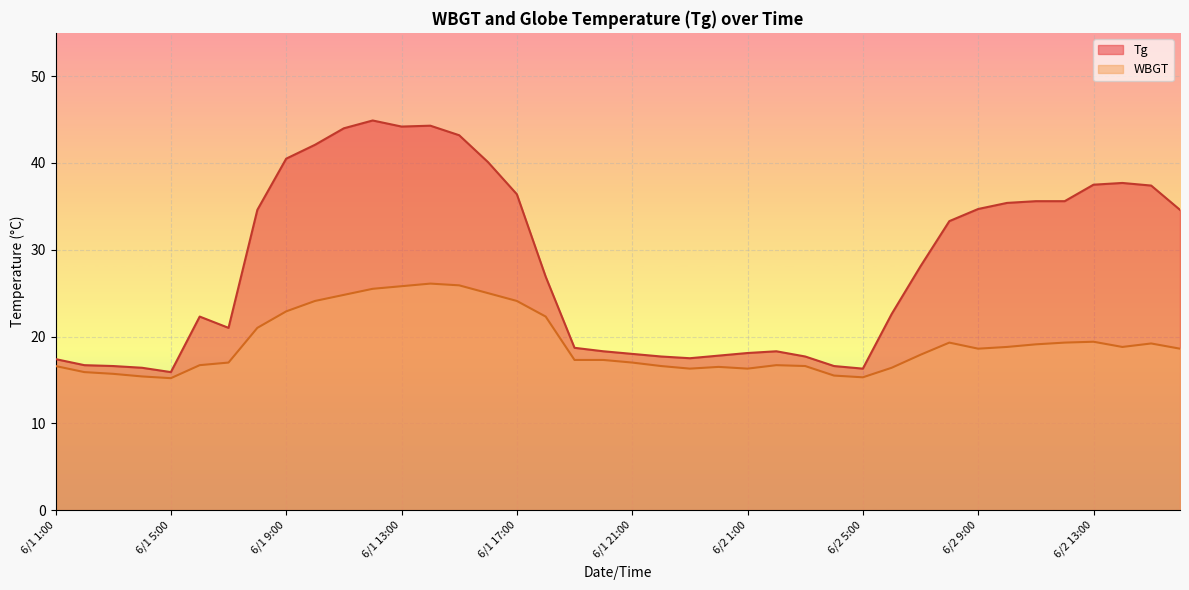

How many lines are shown in the chart?

2